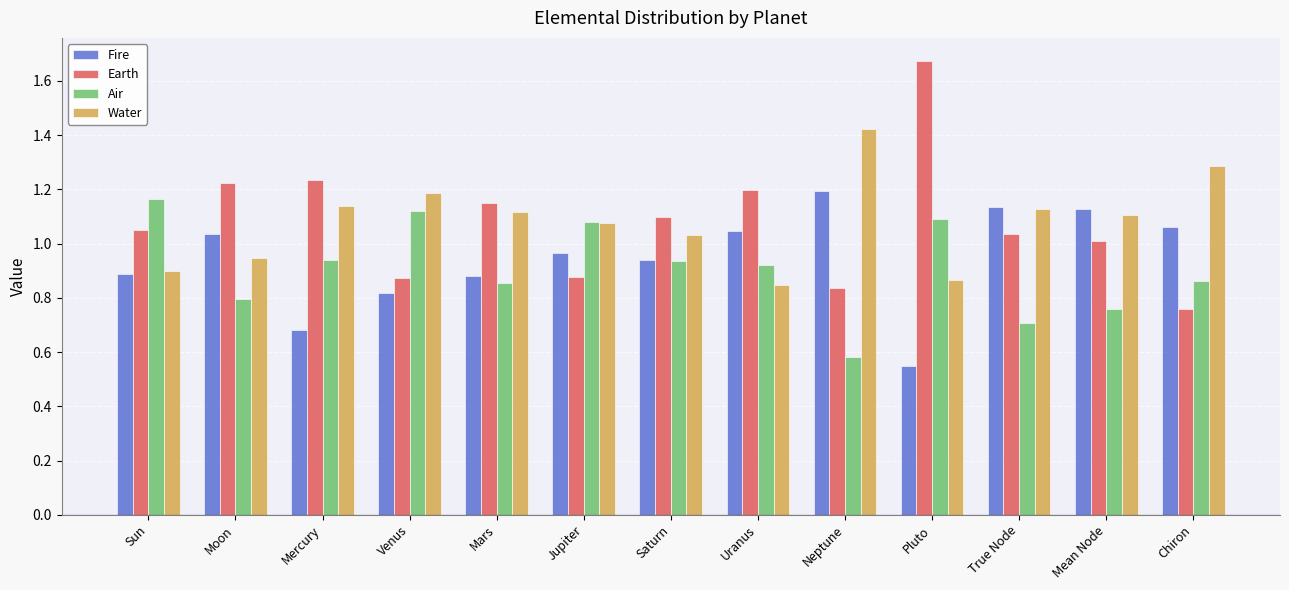

At which category is the sum across all series the highest?

Pluto